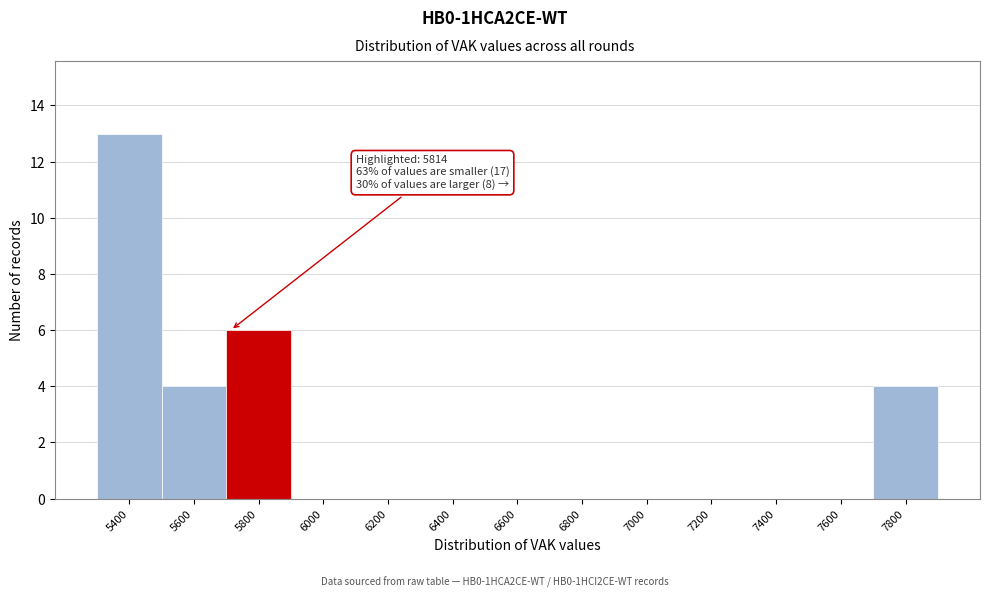

Reading left to right, what are all the values shown in this chart?

5400=13	5600=4	5800=6	6000=0	6200=0	6400=0	6600=0	6800=0	7000=0	7200=0	7400=0	7600=0	7800=4